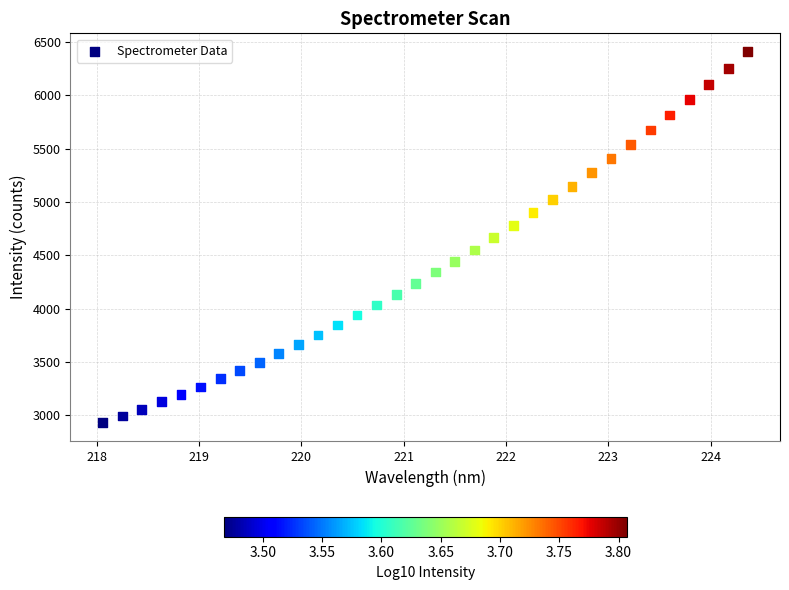

What is the range of X values (max minus min)?

6.3